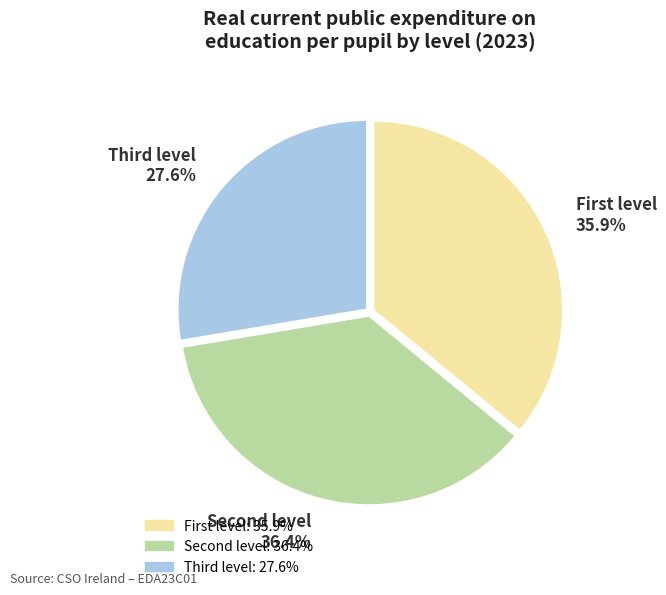

Which slice is the smallest?

Third level